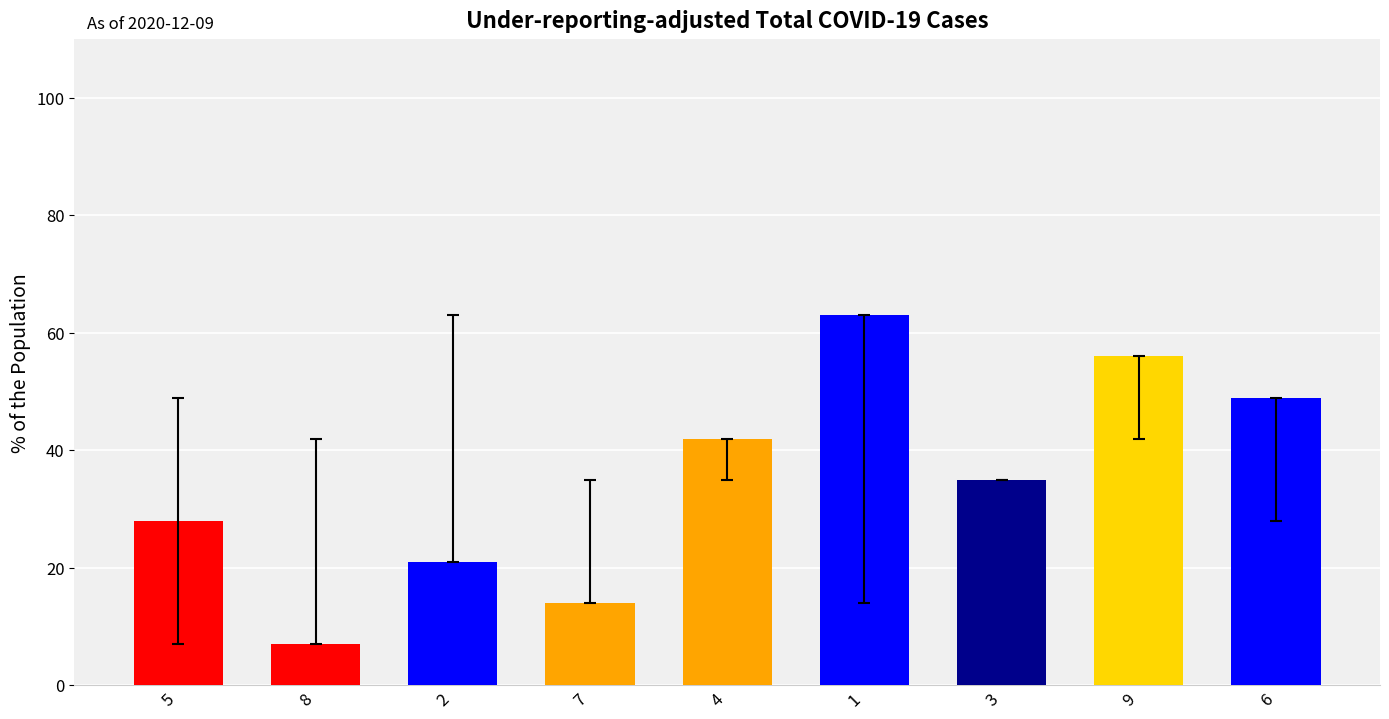

Rank the categories by value from highest to lowest.

1, 9, 6, 4, 3, 5, 2, 7, 8